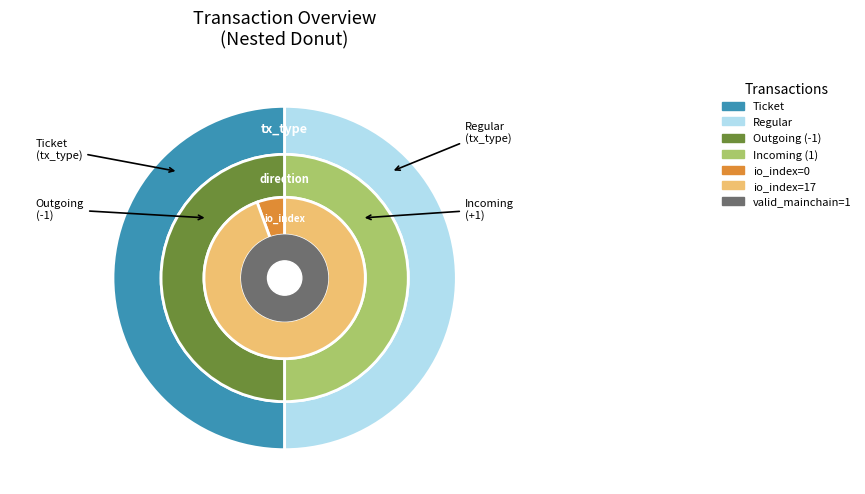

How many segments does this pie chart have?

2